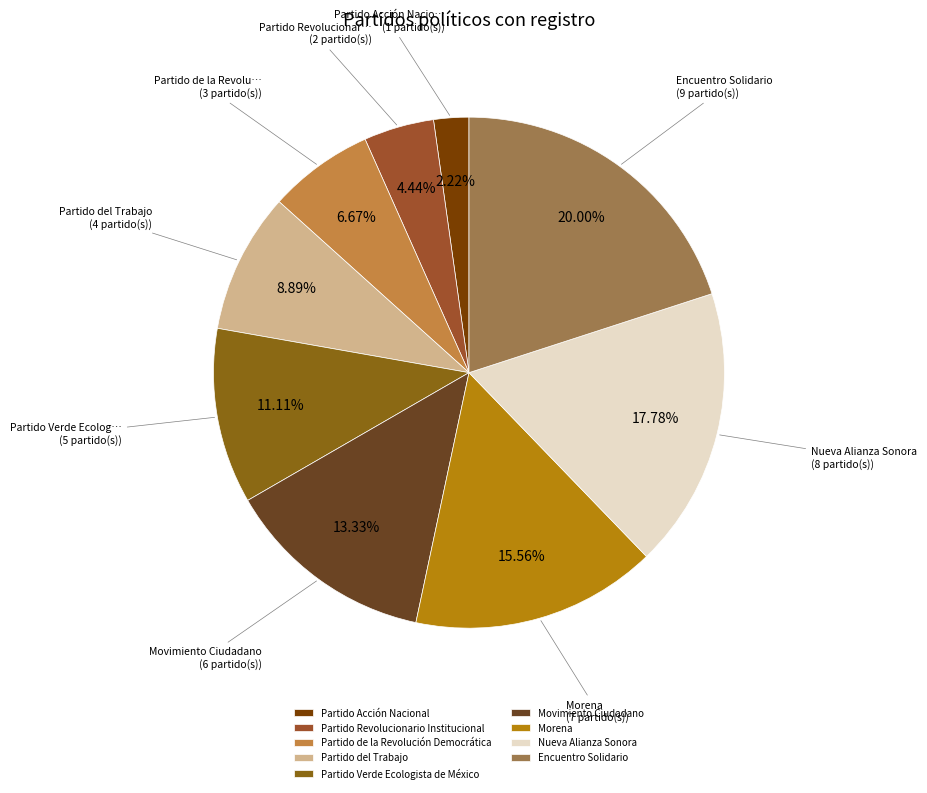

To the nearest percent, what portion does Partido Revolucionario Institucional represent?

4%